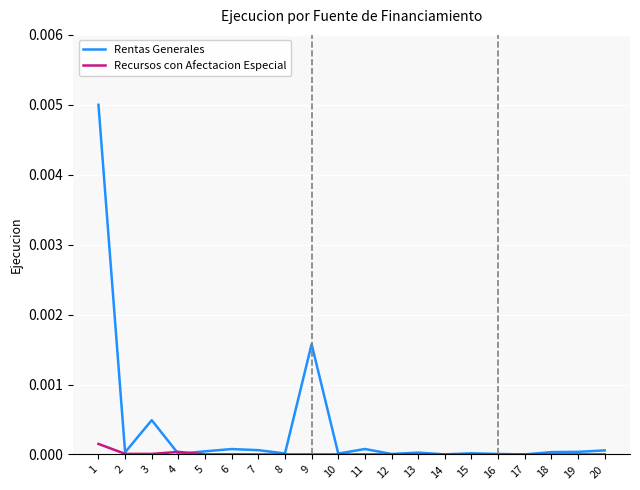

In Recursos con Afectacion Especial, how many points are lower than both neighbors (excluding endpoints)?

1